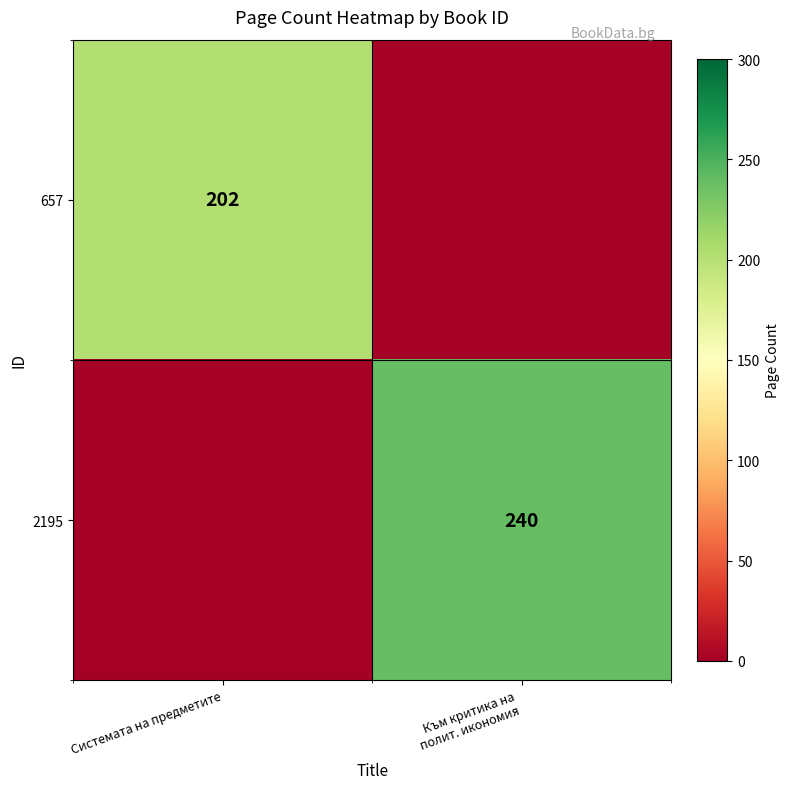

The 657 series shows 332 at Системата на предметите. True or false?

False